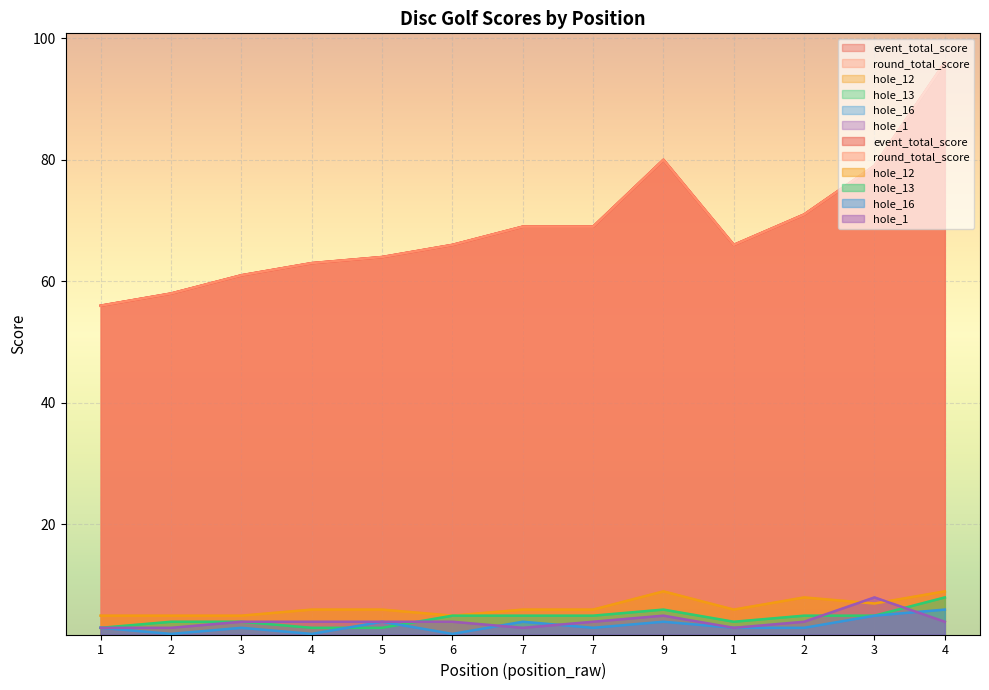

What are all the series names shown in the legend?

event_total_score, round_total_score, hole_12, hole_13, hole_16, hole_1